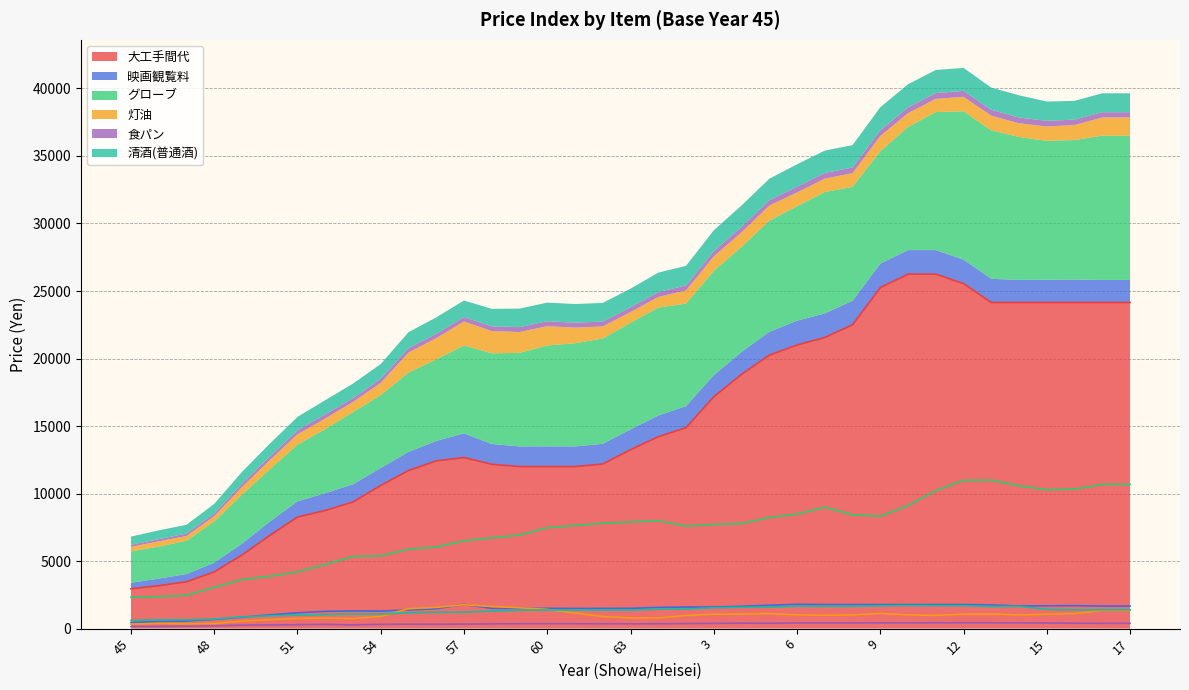

Which series has the largest range (max minus min)?

大工手間代